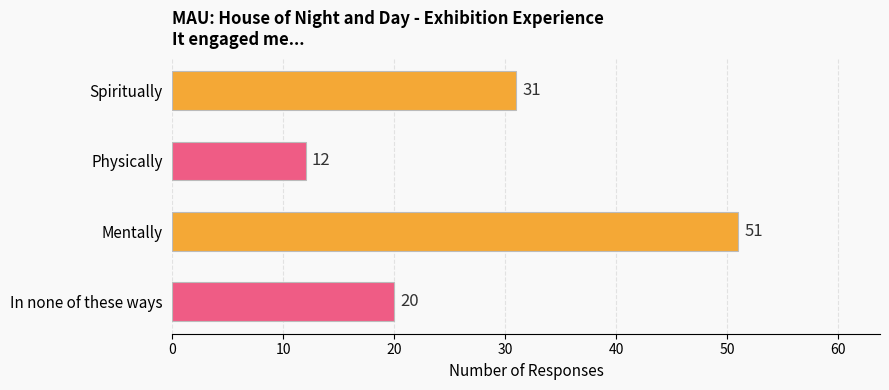

What is the label of the 4th bar from the top?

In none of these ways